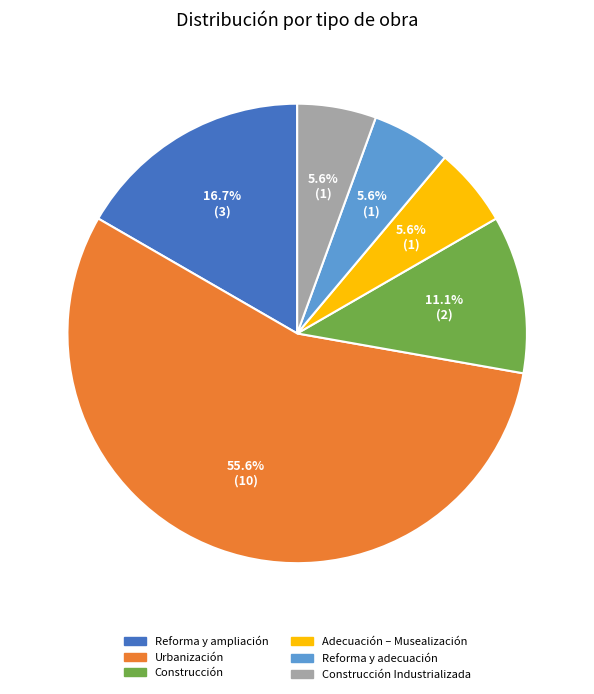

Is there any slice that represents more than half of the pie?

Yes